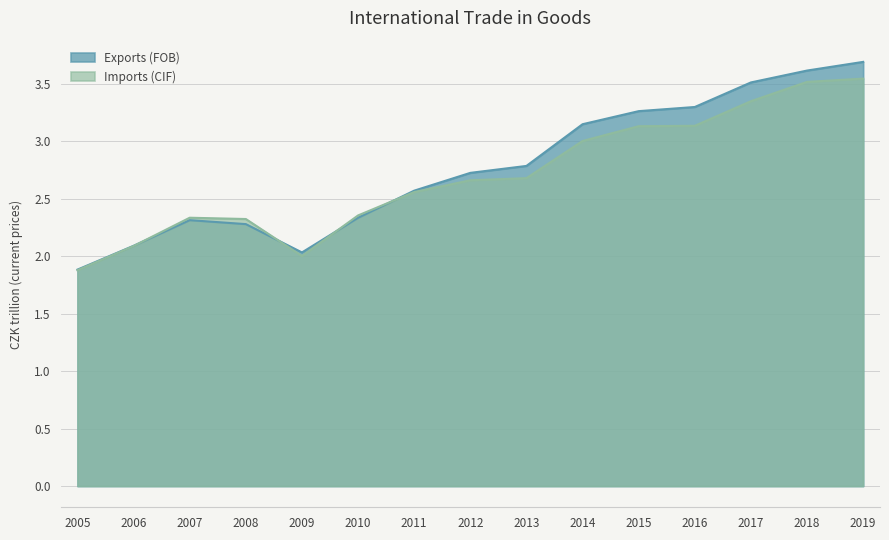

Which label corresponds to the largest value in the chart?

2019